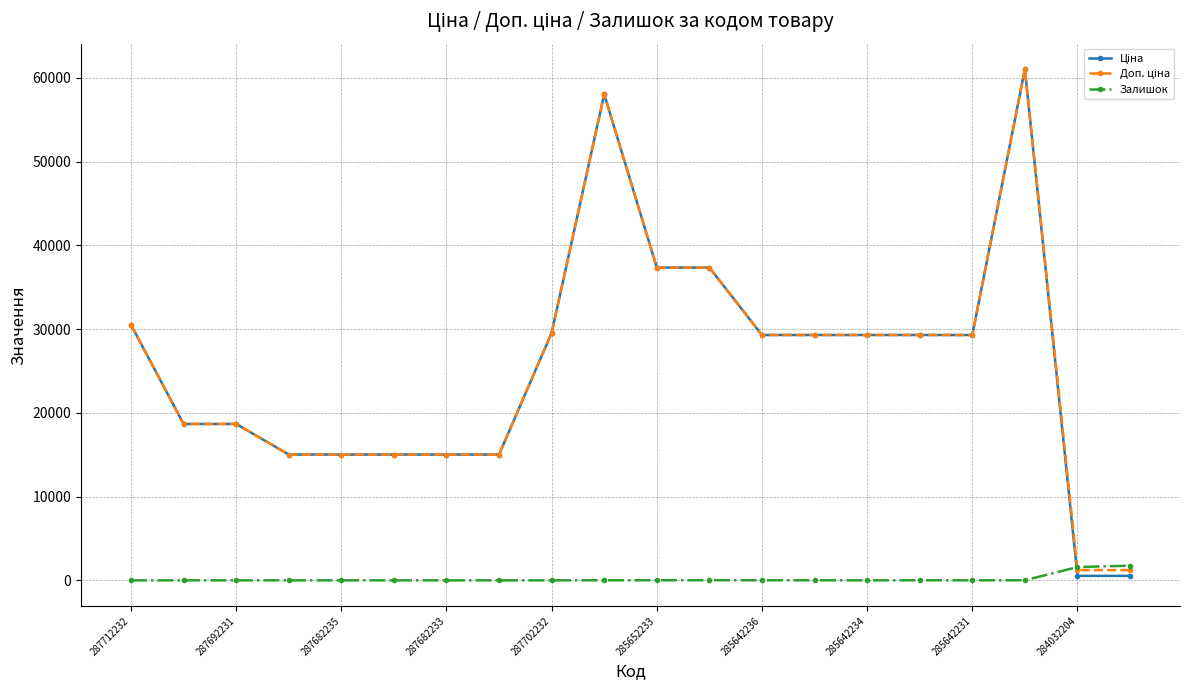

What is the maximum value for Залишок?

1756.0